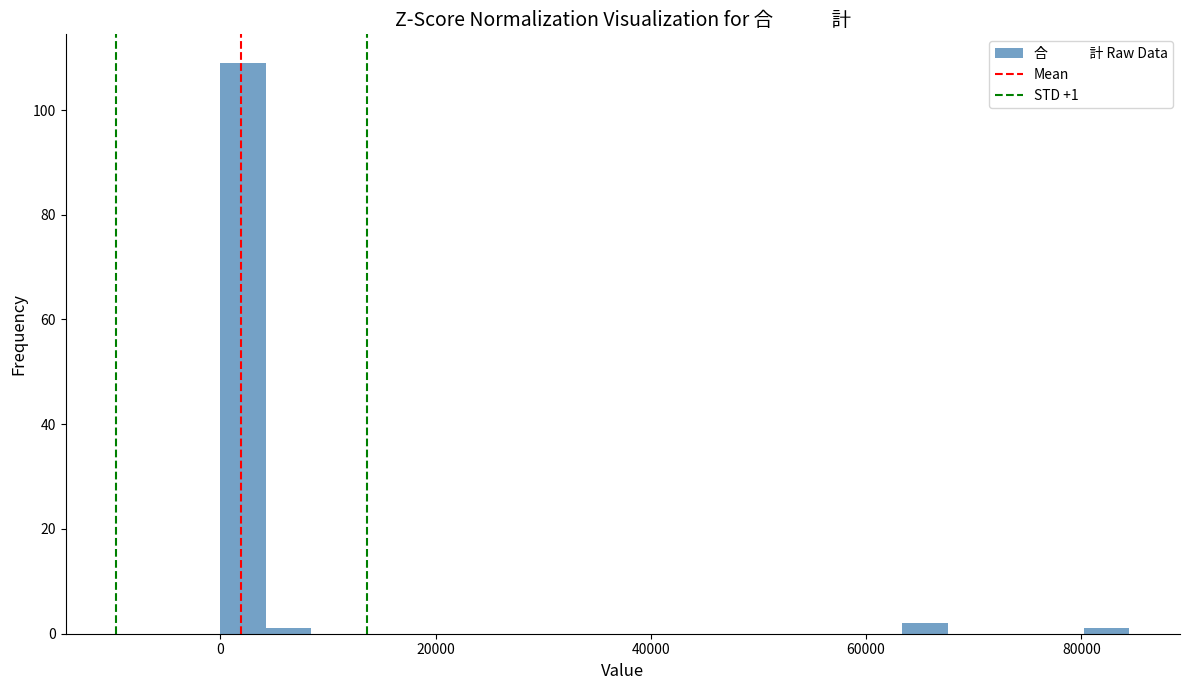

Around what value on the x-axis is the tallest bar? Give the approximate position of its centre, as read against the axis.

2000